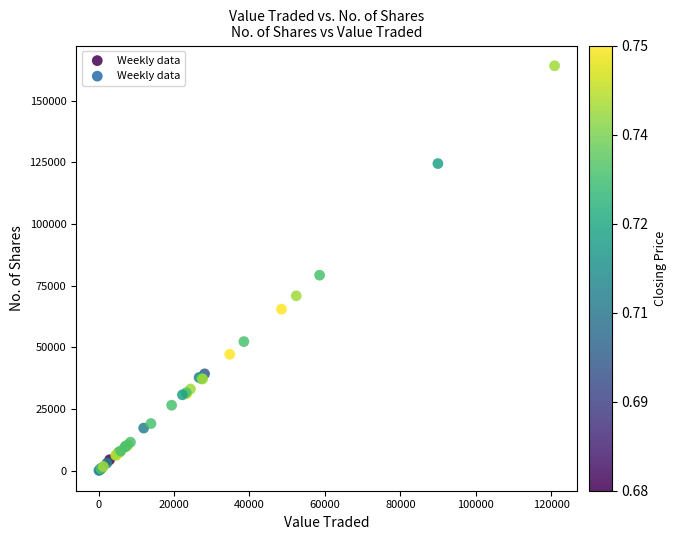

What Y value in the scatter plot is closest to 82159?

79307